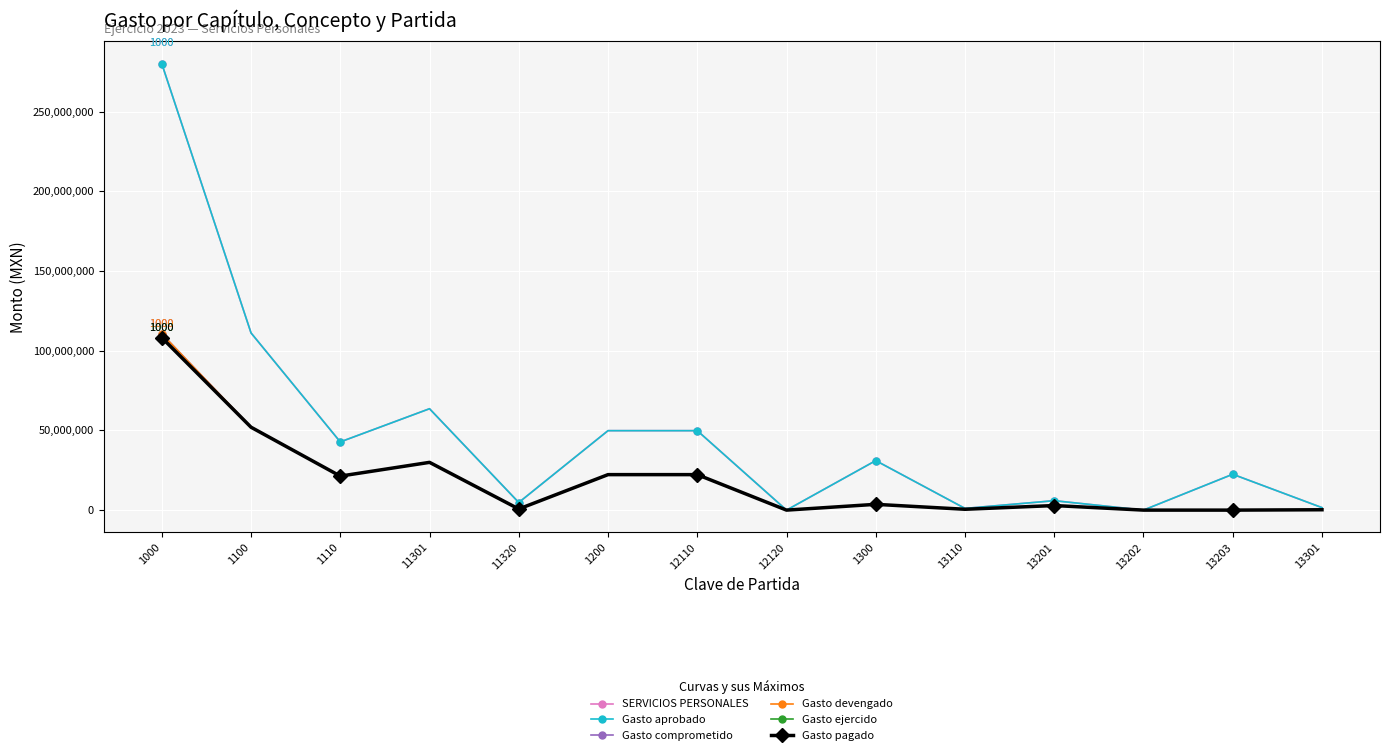

Which label corresponds to the largest value in the chart?

1000